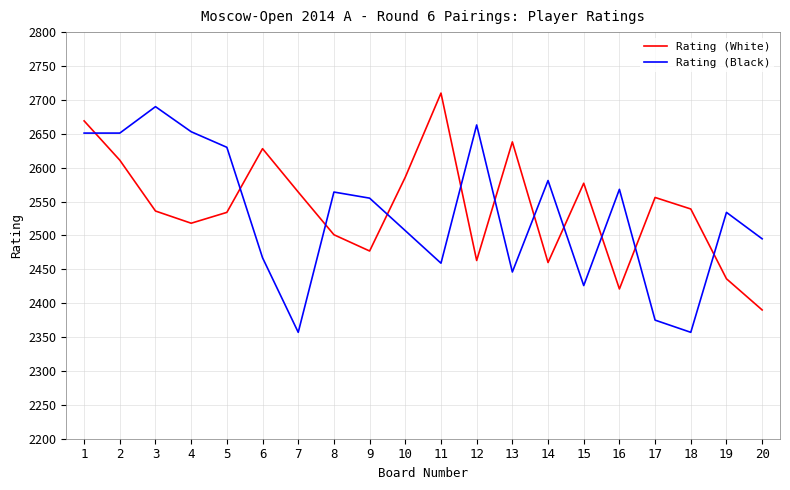

Where is the first local maximum for Rating (White)?

6